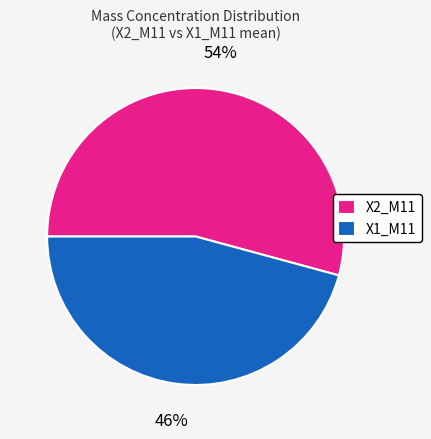

How many segments does this pie chart have?

2